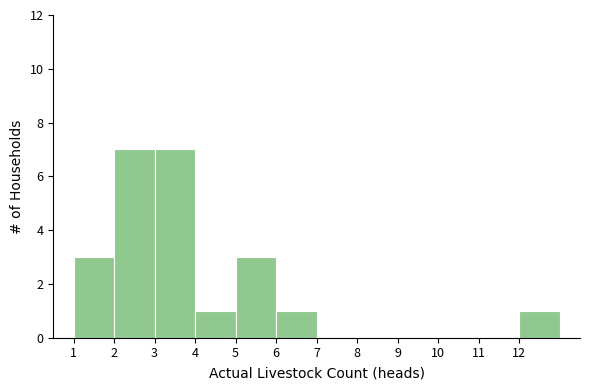

Reading left to right, list every bar in this chart as the range it spans on the x-axis followed by its height. The values are not printed on the chart, so give them approximately, as read against the axis.

1 to 2: 3
2 to 3: 7
3 to 4: 7
4 to 5: 1
5 to 6: 3
6 to 7: 1
7 to 8: 0
8 to 9: 0
9 to 10: 0
10 to 11: 0
11 to 12: 0
12 to 13: 1